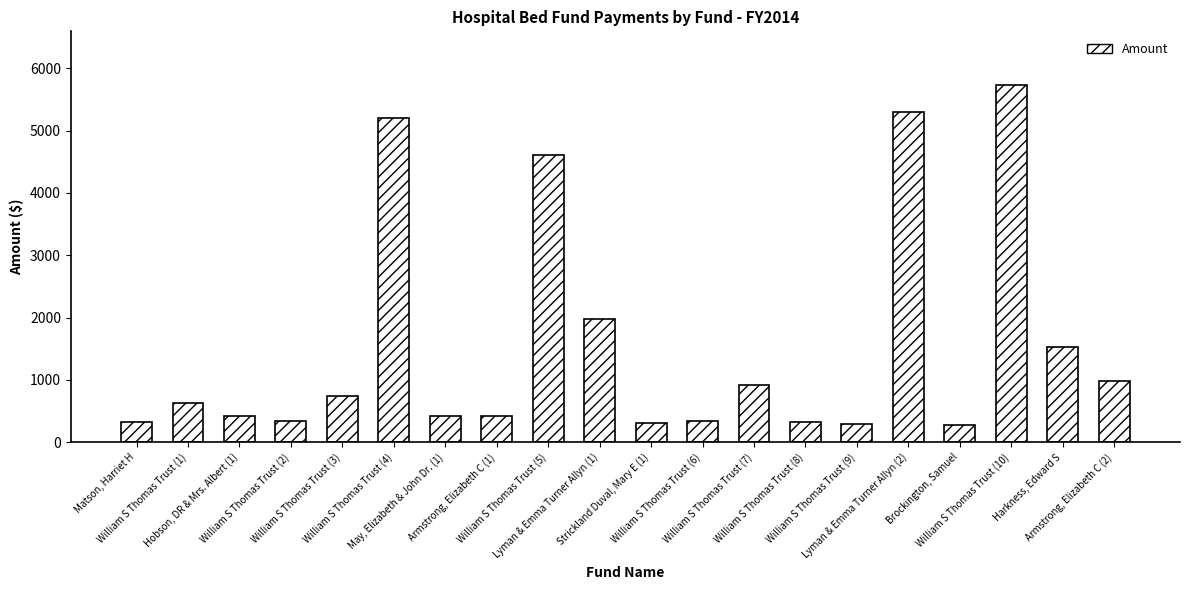

What is the value of the 5th bar from the left?

738